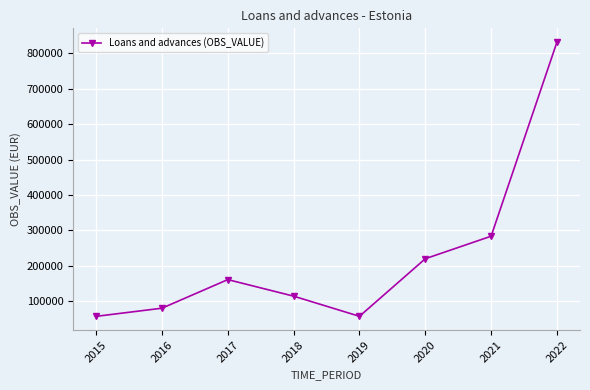

Where is the first local maximum?

2017